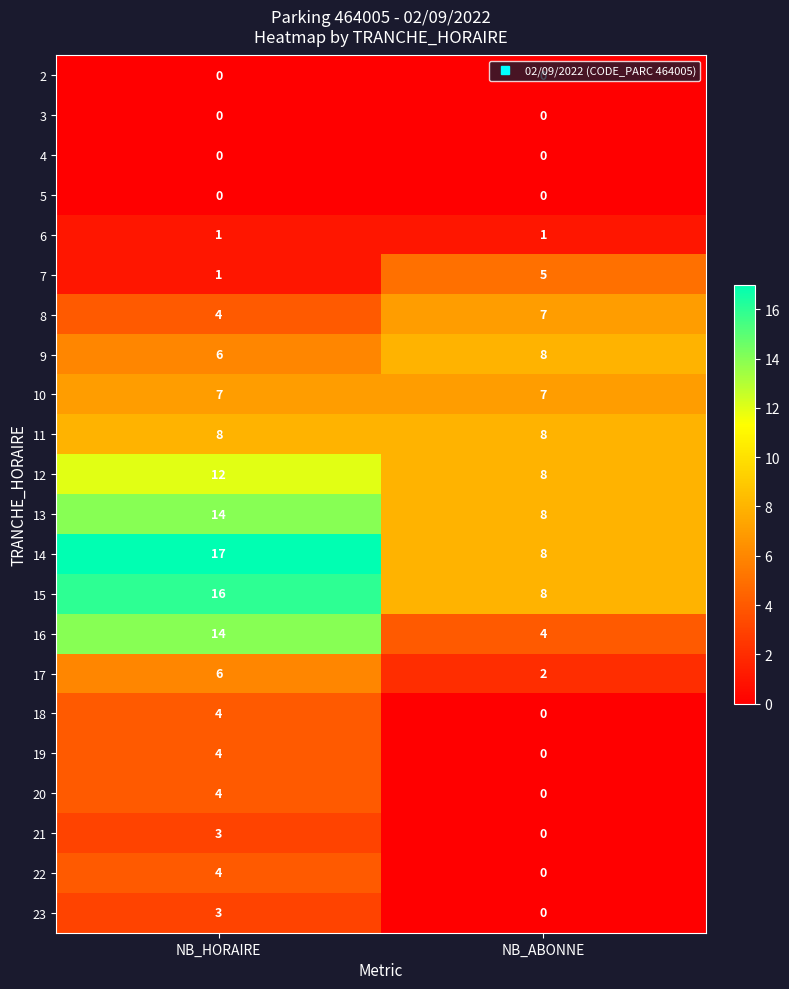

At how many categories does at least one series exceed 4?

2